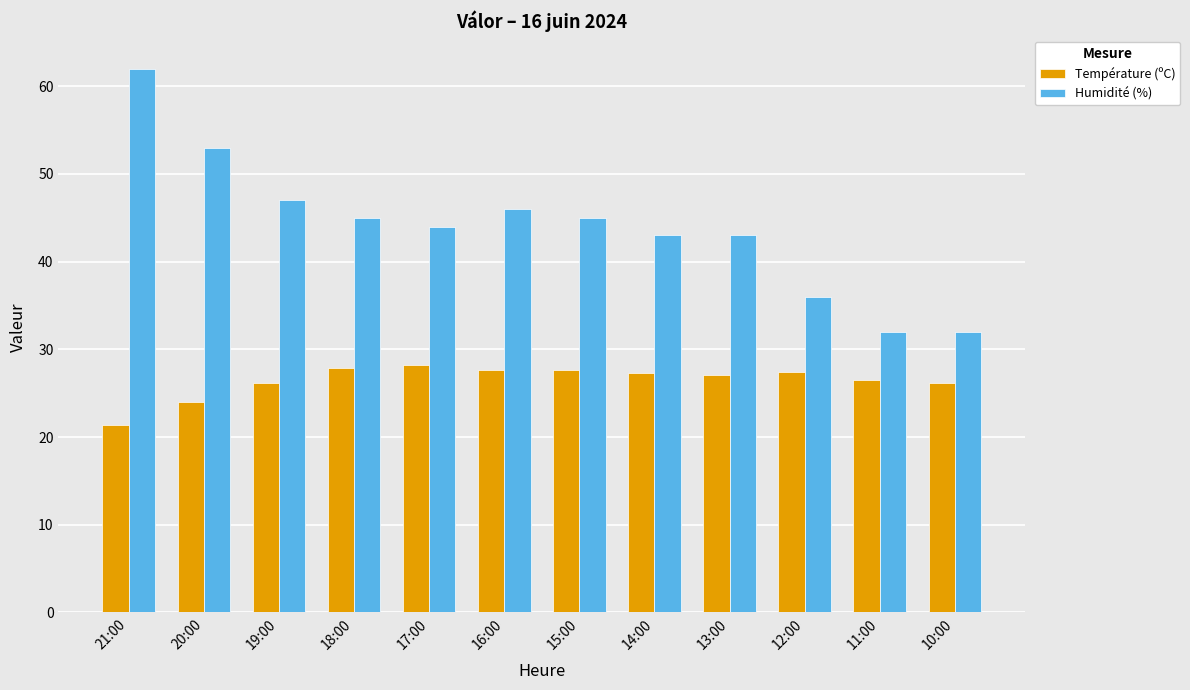

Is the value of Humidité (%) at 16:00 greater than the value of Température (ºC) at 16:00?

Yes